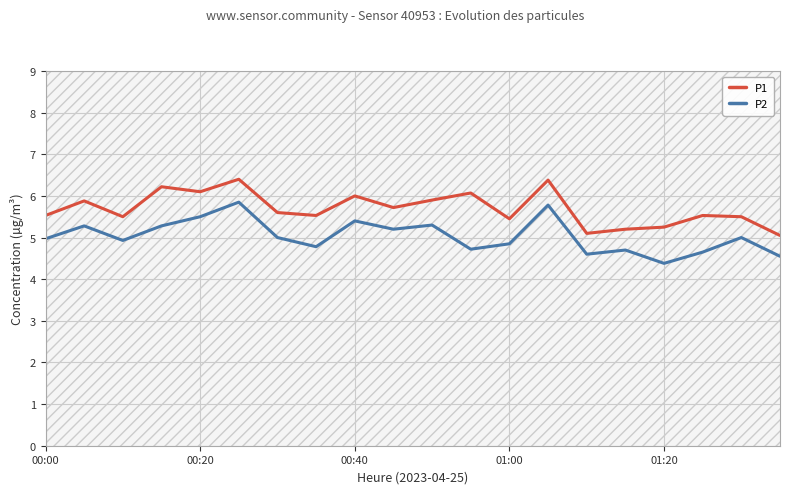

True or false: P2 and P1 cross at least once.

False